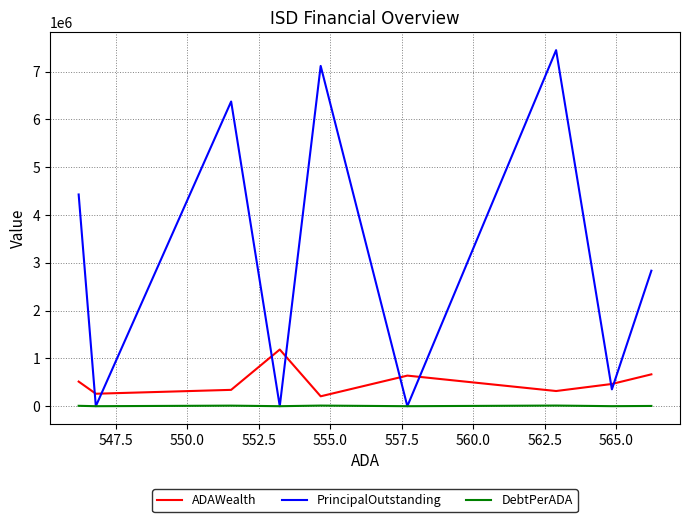

How many positive values does the DebtPerADA series have?

6